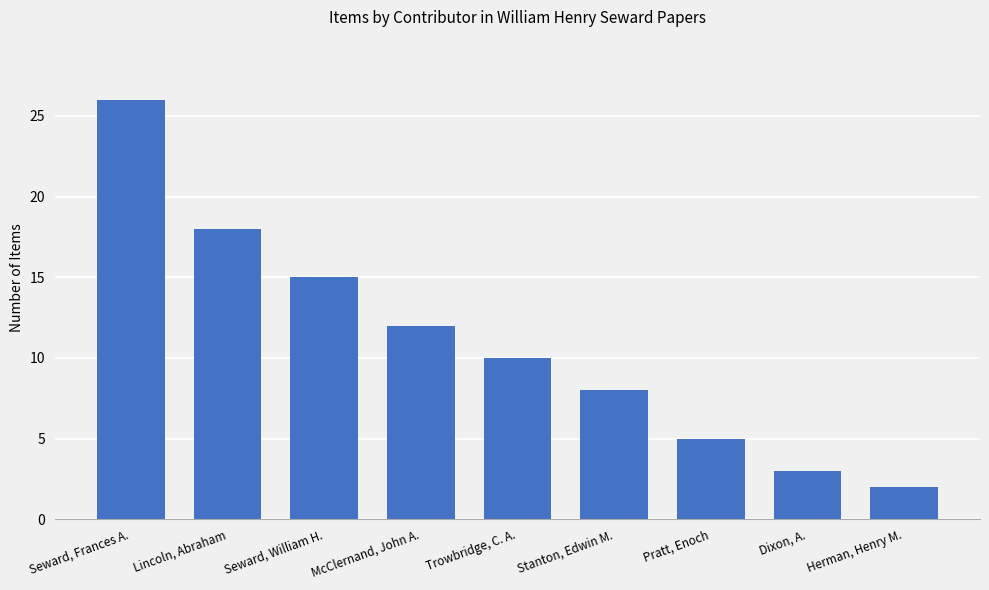

What is the label of the 3rd bar from the left?

Seward, William H.